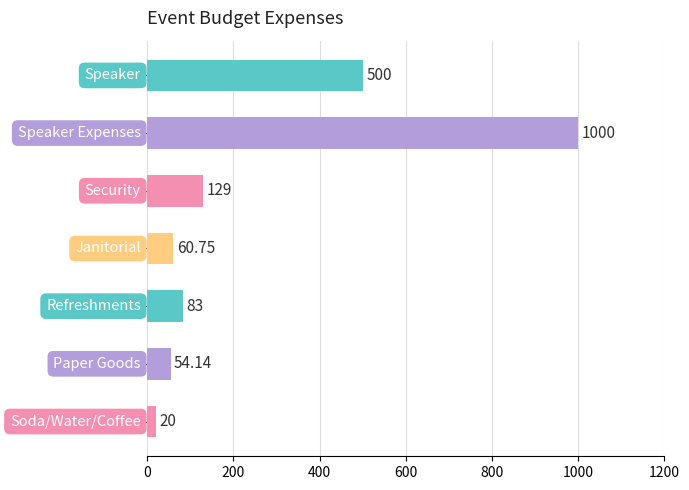

What is the difference between the maximum and minimum values?

980.0